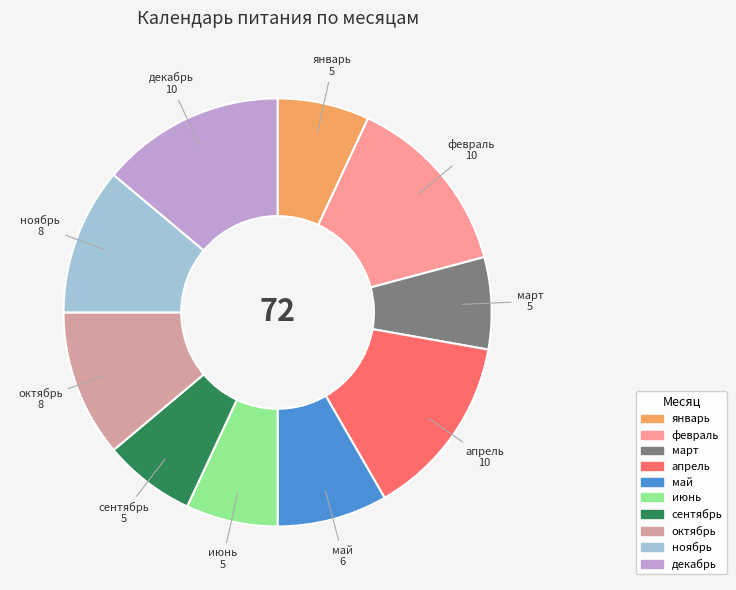

Which has a higher value, май or декабрь?

декабрь